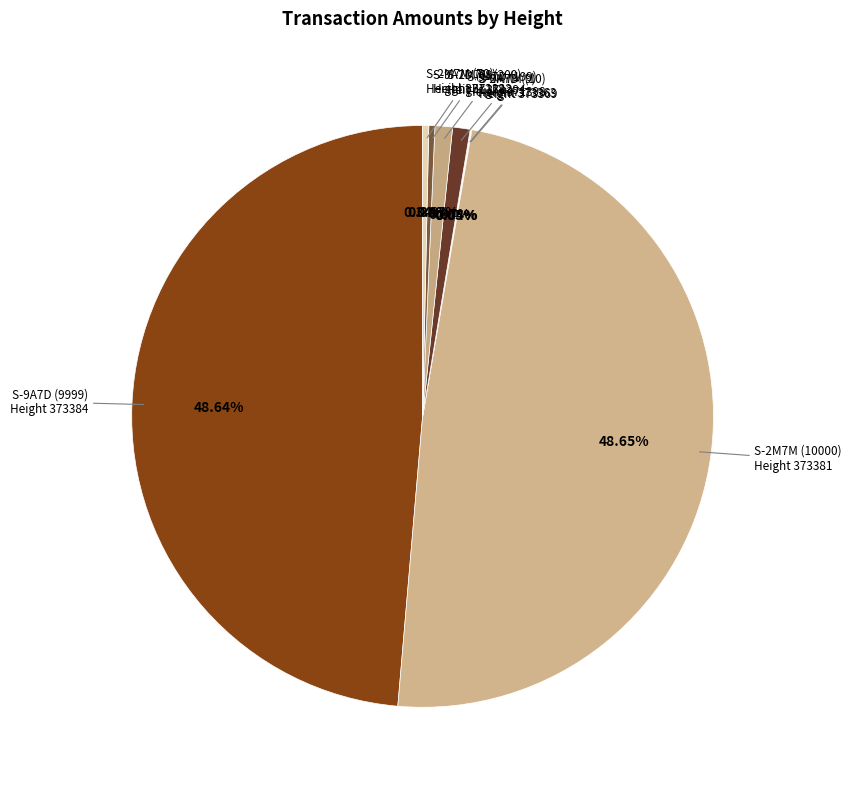

How many slices are in this pie chart?

8